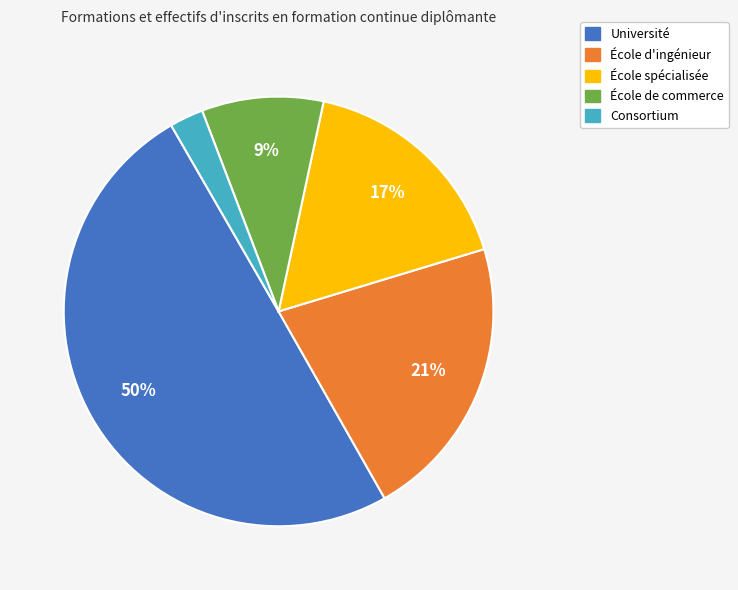

To the nearest percent, what is the combined percentage of École d'ingénieur and Université?

71%